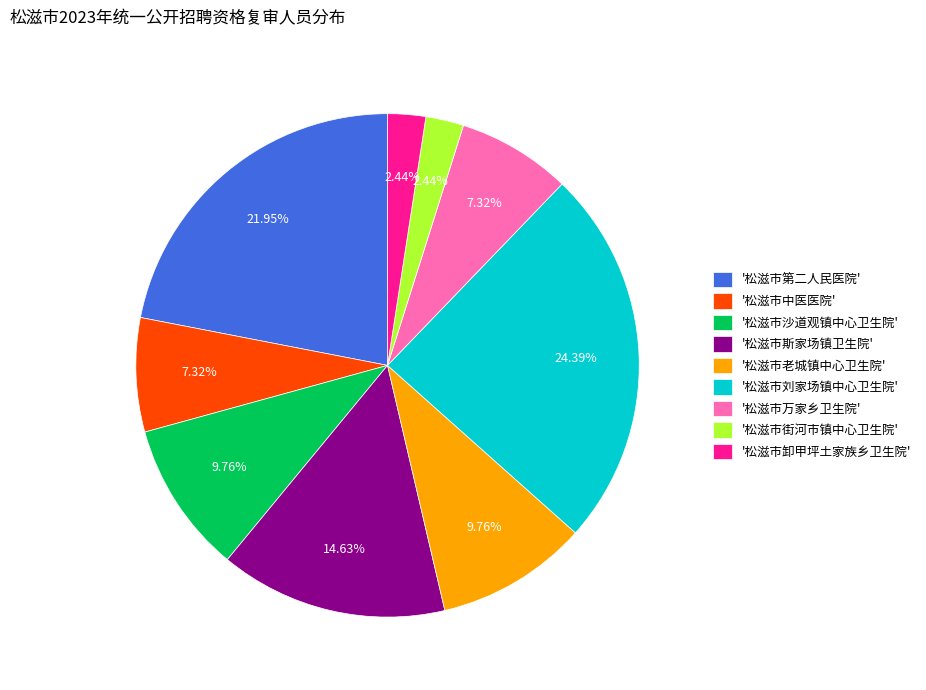

What is the ratio of the value at '松滋市沙道观镇中心卫生院' to the value at '松滋市街河市镇中心卫生院'?

4.0